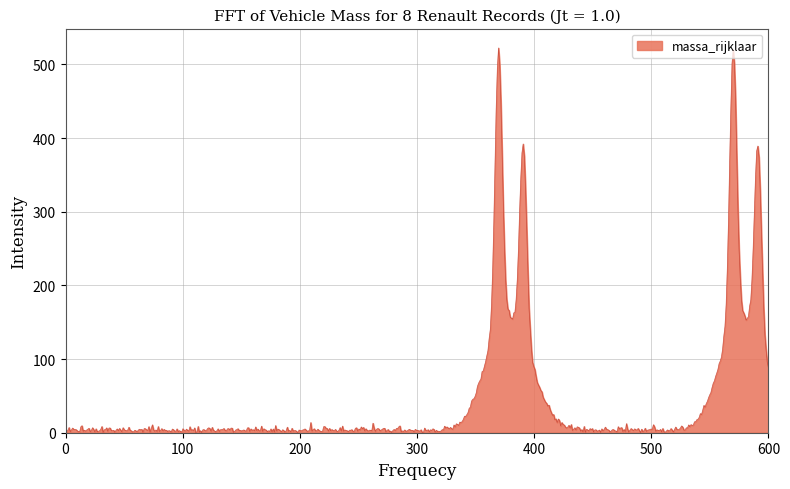

What is the difference between the maximum and minimum values?

522.2